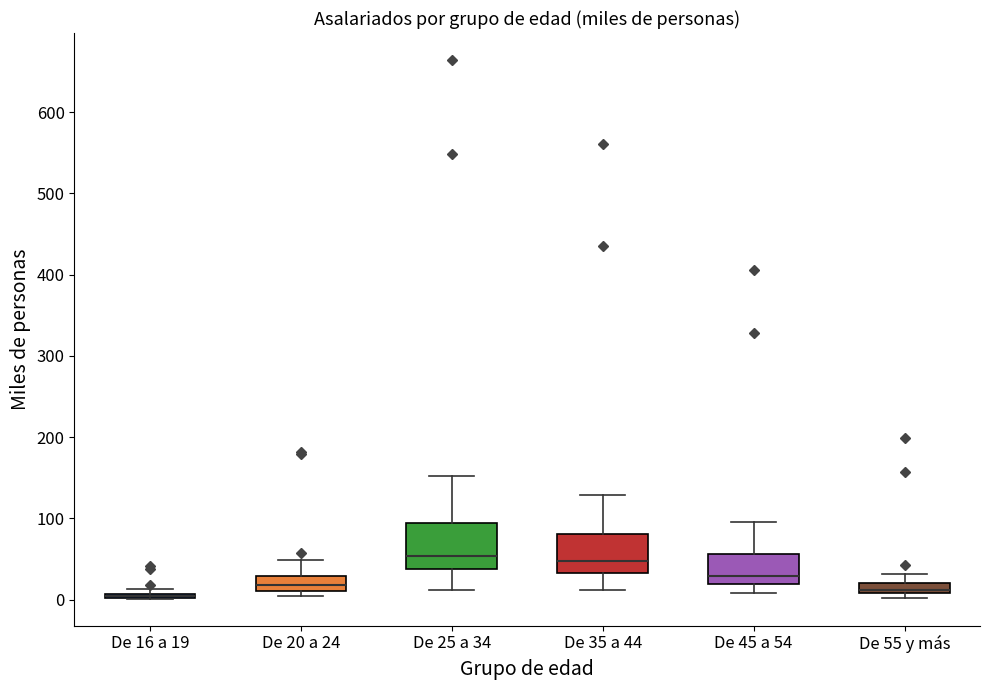

Where is the upper edge of the box for De 16 a 19 on the y-axis? The values are not printed on the chart, so give them approximately, as read against the axis.

10